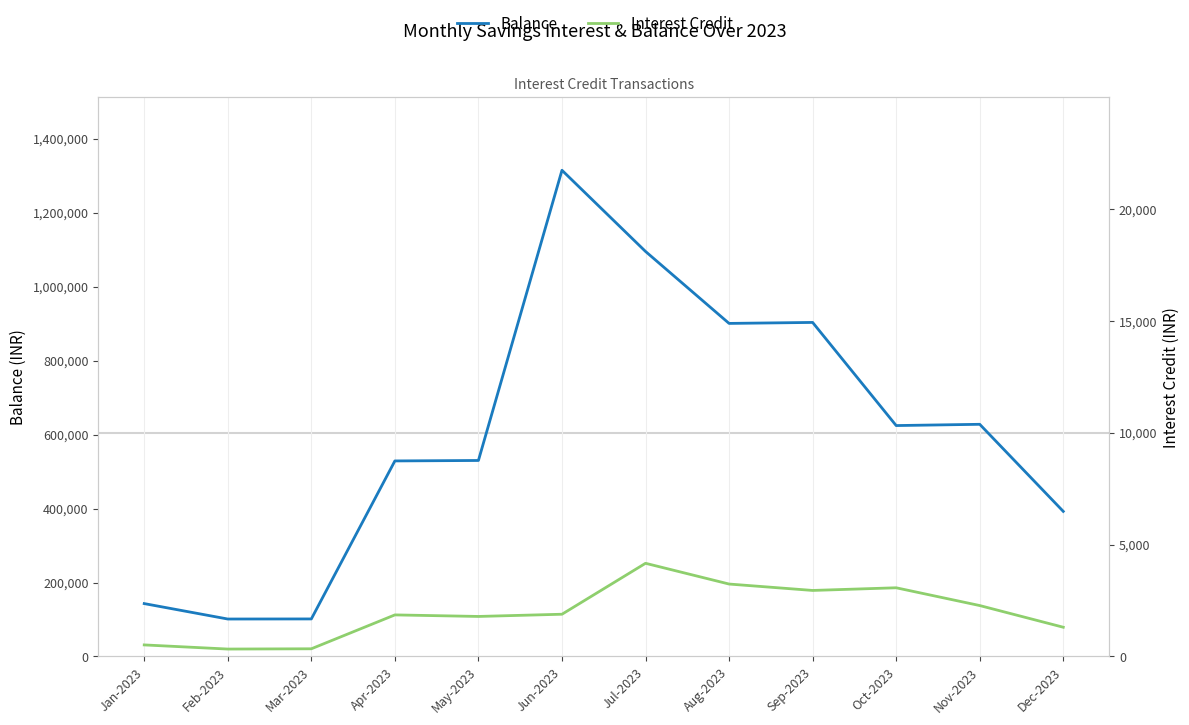

True or false: Balance and Interest Credit cross at least once.

False